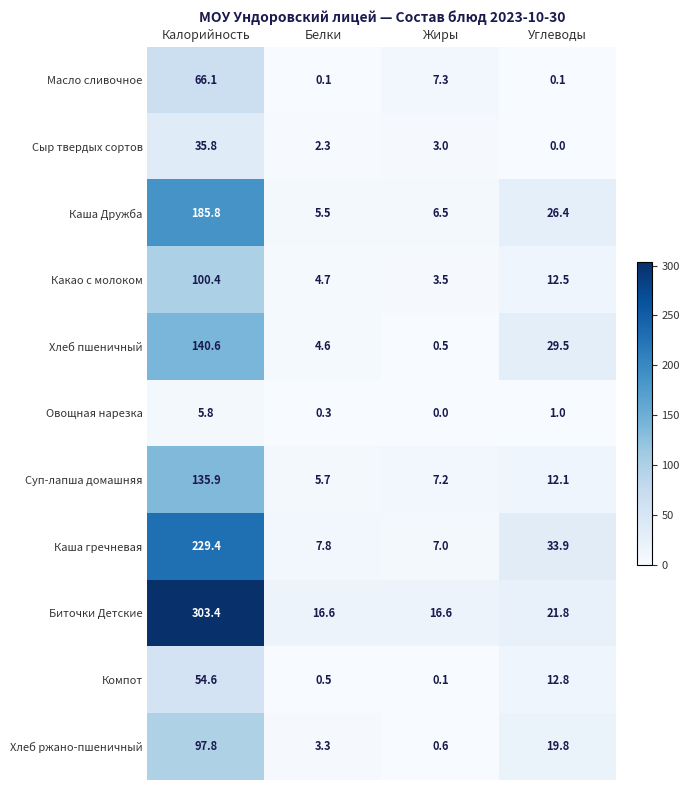

What is the sum of the Овощная нарезка values at Жиры and Белки?

0.3